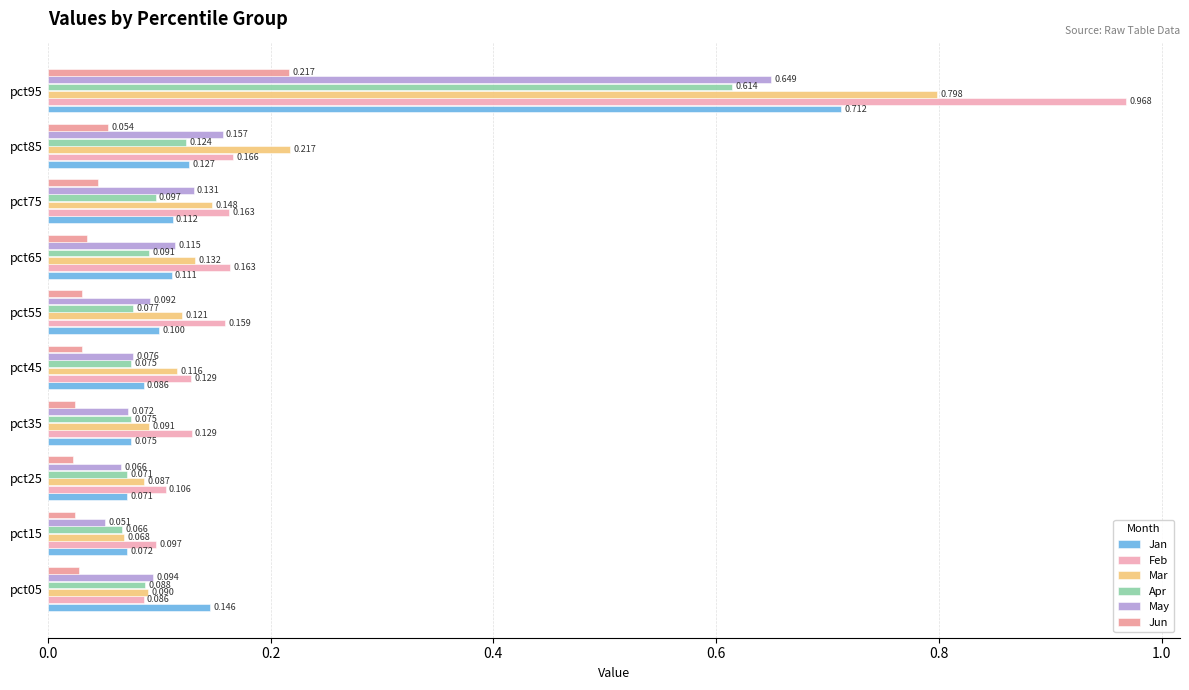

Which category has the lowest value across all series?

pct25